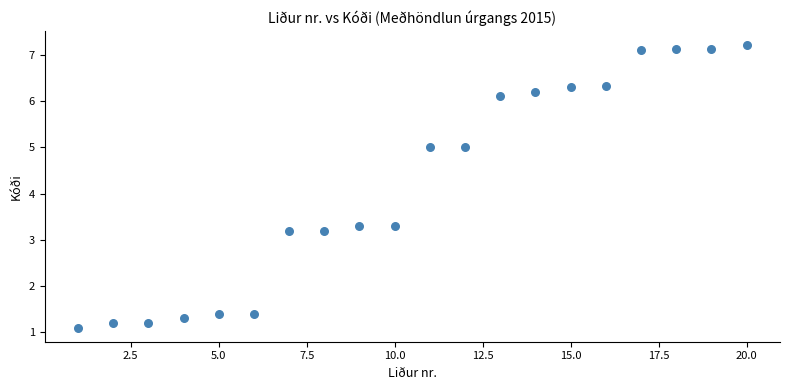

What is the range of X values (max minus min)?

19.0